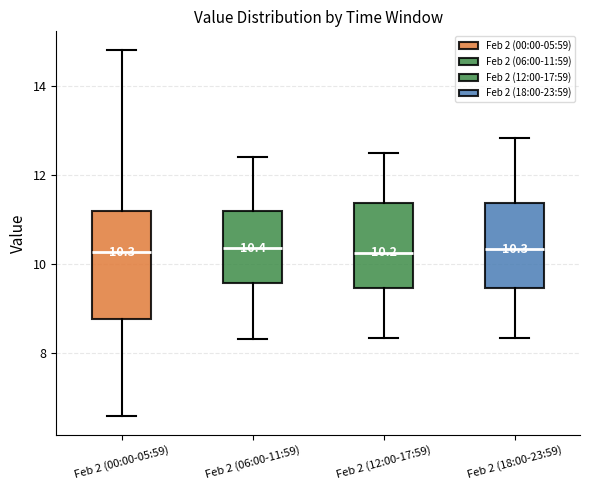

Which box is the tallest, from its lower edge to its upper edge?

Feb 2 (00:00-05:59)